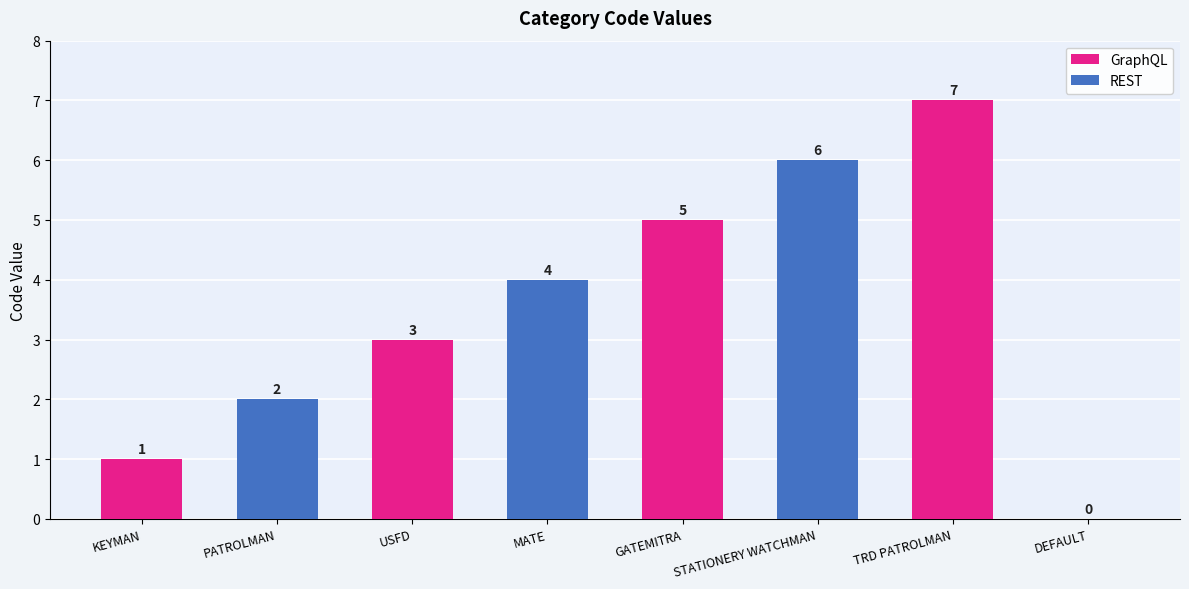

What is the maximum value shown in the chart?

7